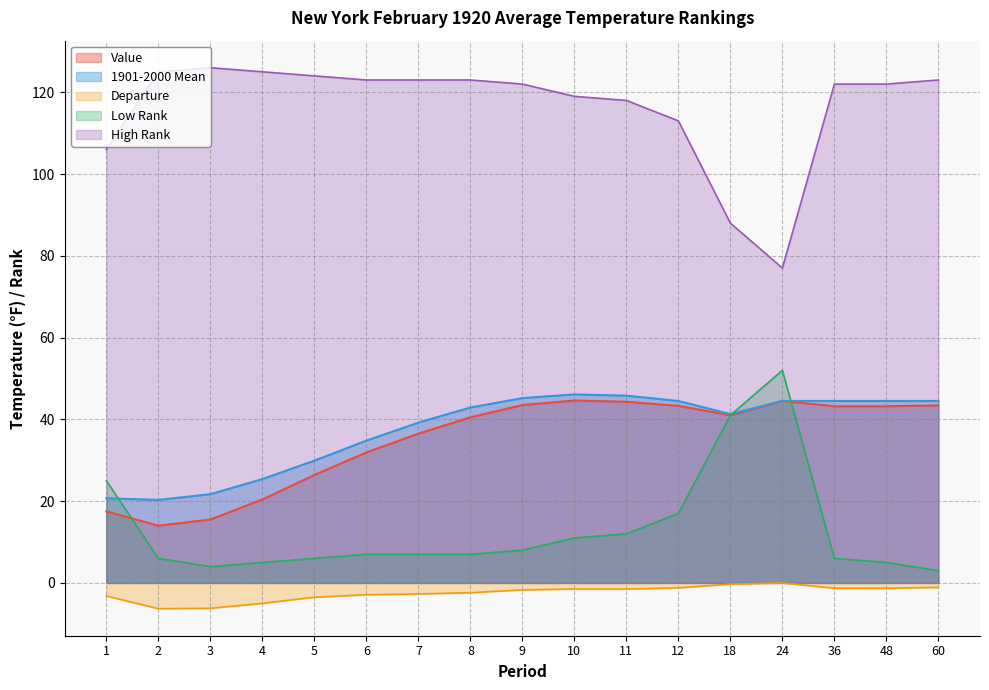

The value of Low Rank at 4 is 5.0. True or false?

True